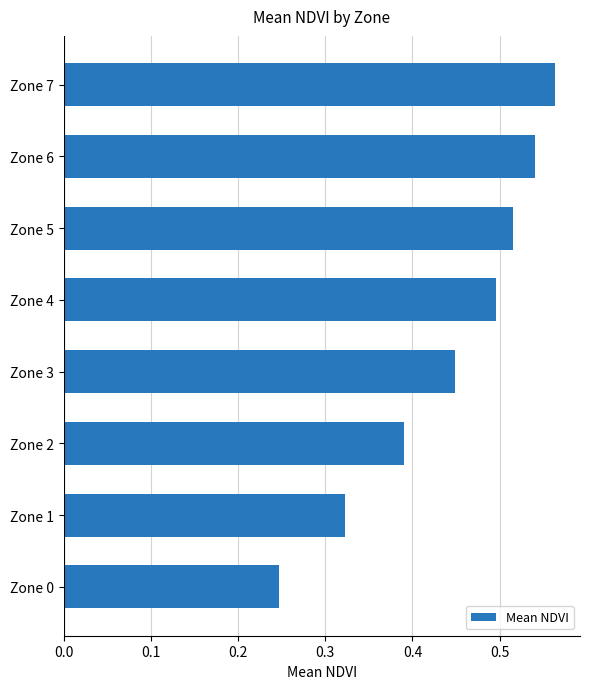

How many values are between 0 and 1?

8